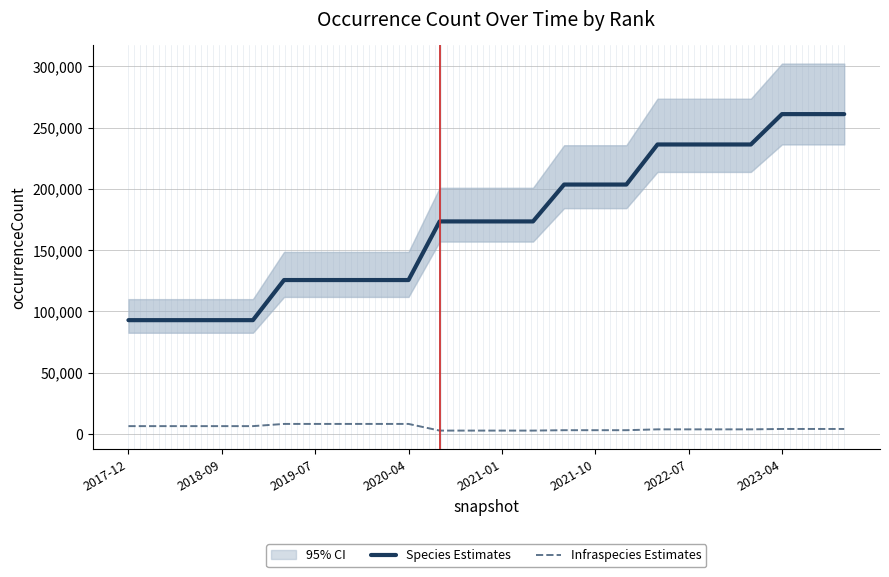

What is the maximum value for Infraspecies Estimates?

8204